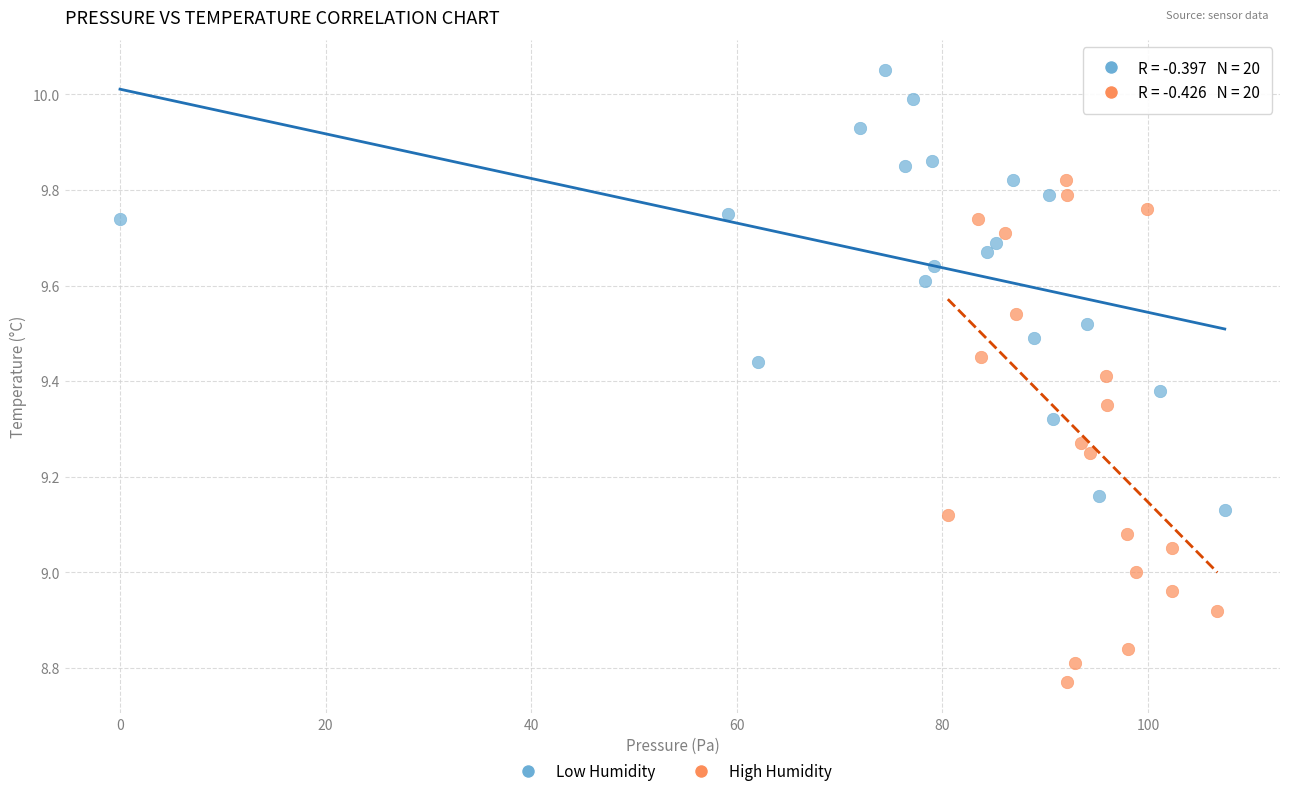

What are all the series names shown in the legend?

Low Humidity, High Humidity